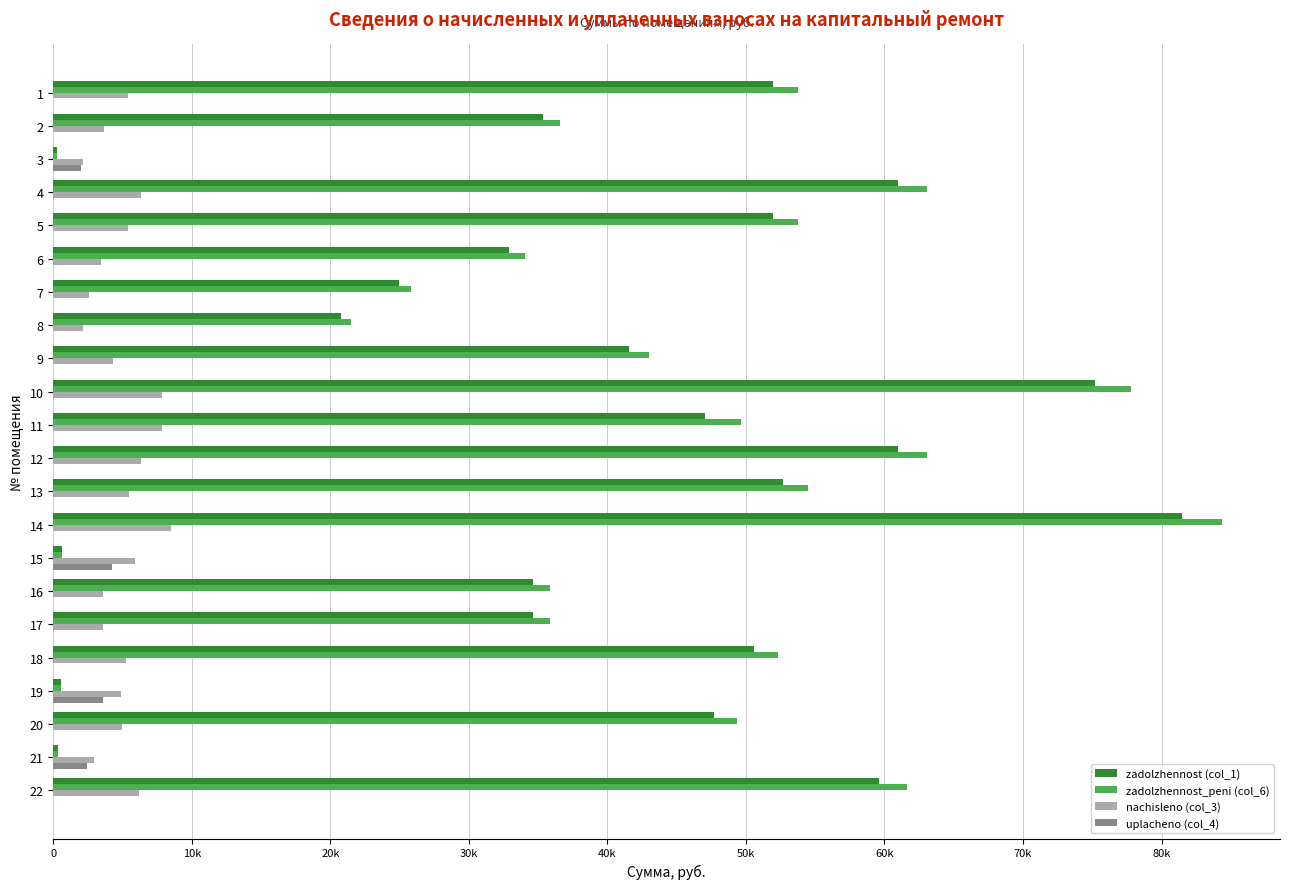

What are all the series names shown in the legend?

zadolzhennost (col_1), zadolzhennost_peni (col_6), nachisleno (col_3), uplacheno (col_4)